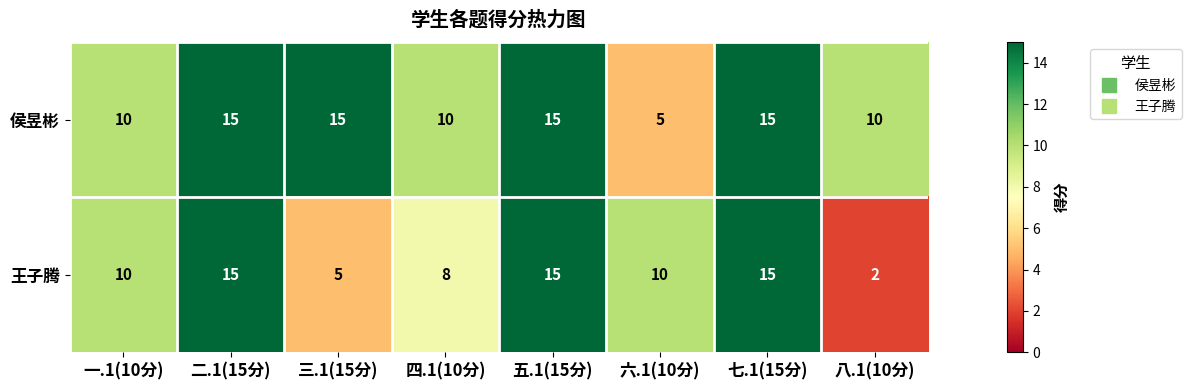

Which series has the largest range (max minus min)?

王子腾